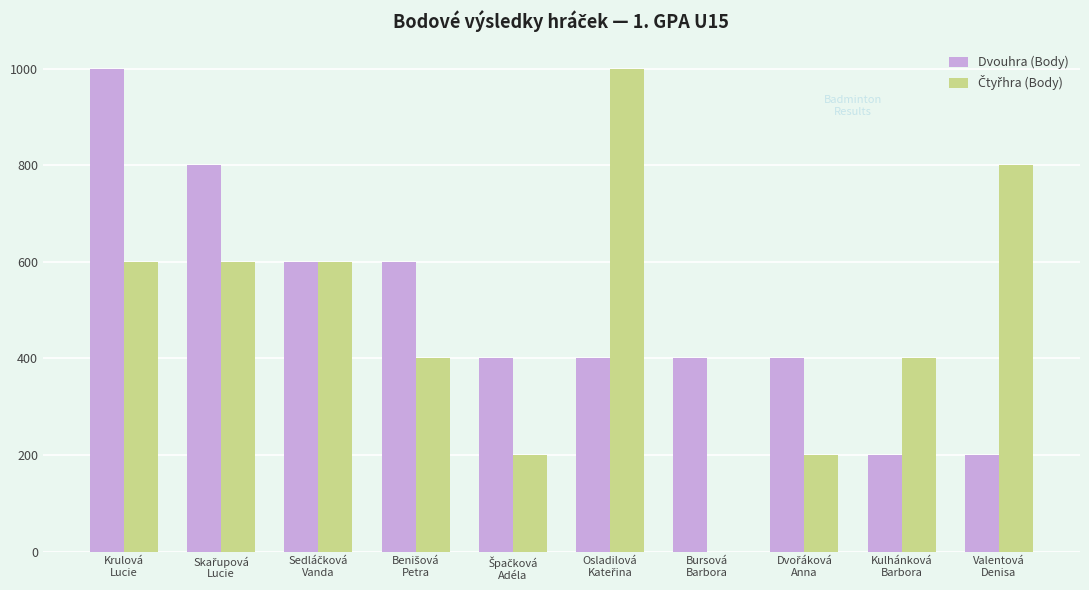

What is the maximum value for Dvouhra (Body)?

1000